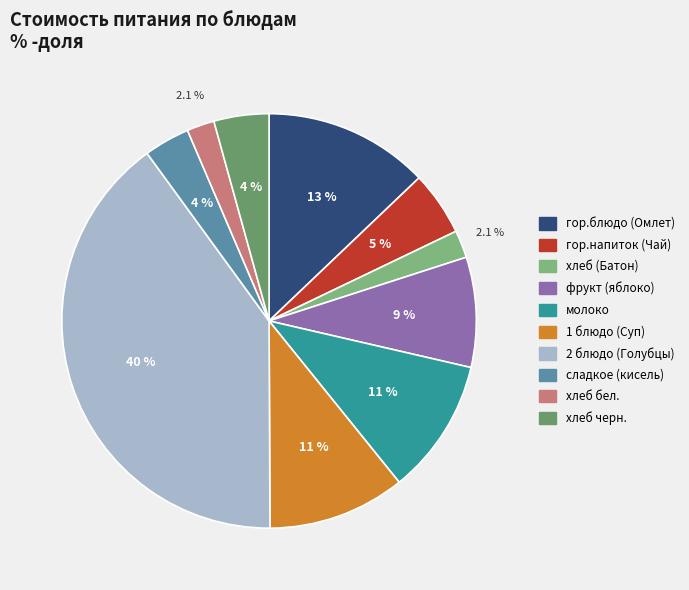

What percentage is the фрукт (яблоко) slice, to the nearest percent?

9%